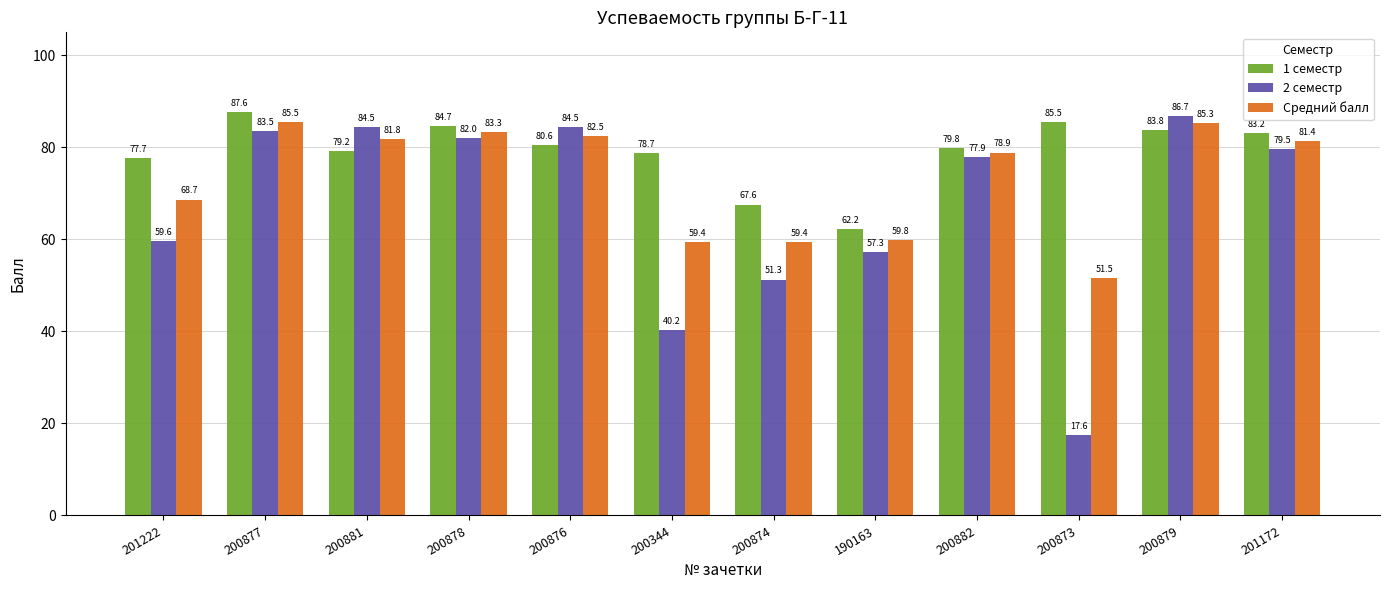

True or false: 1 семестр has a value of 131.6 at 200882.

False